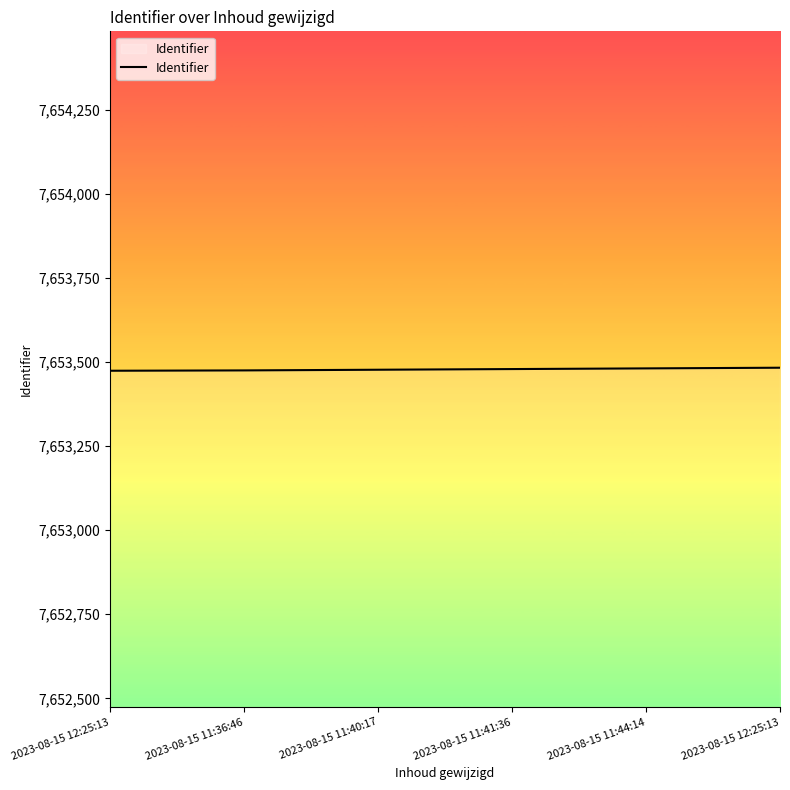

Count the number of categories in the chart.

6